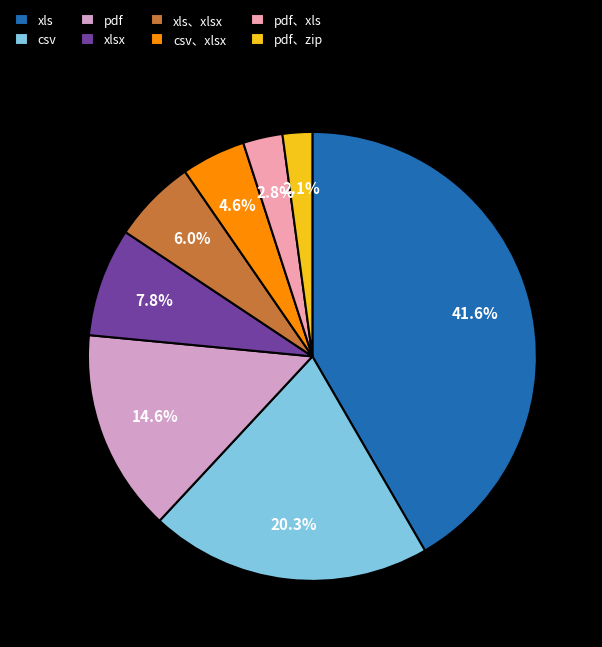

Does any single category account for the majority?

No